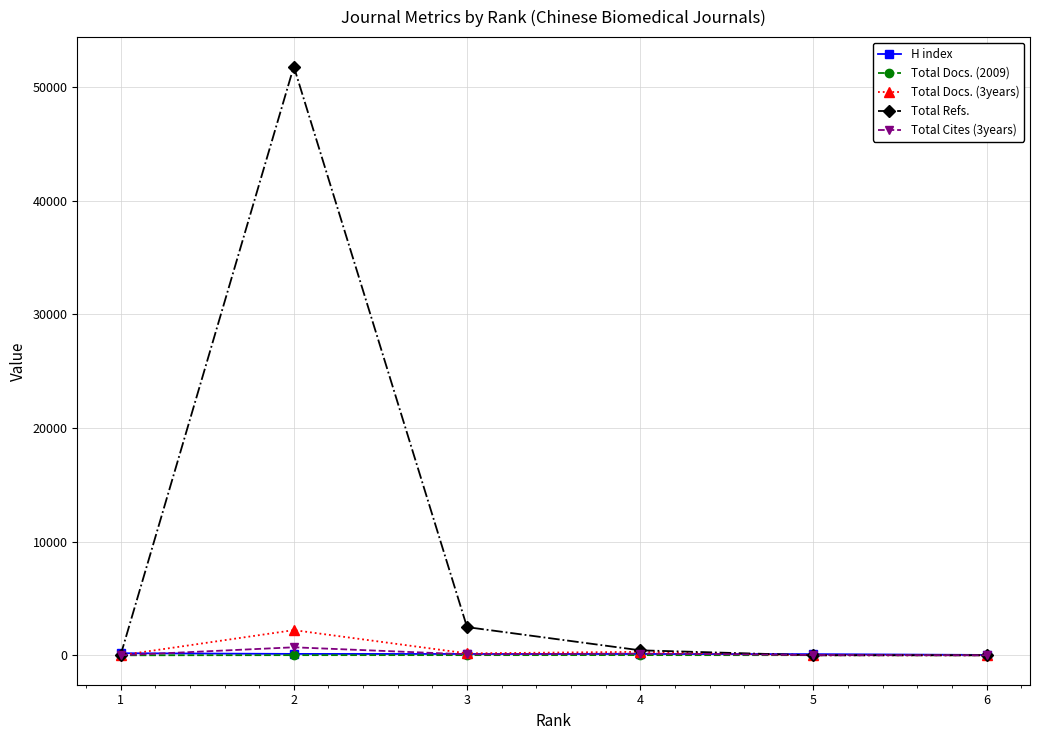

Which series has the largest range (max minus min)?

Total Refs.